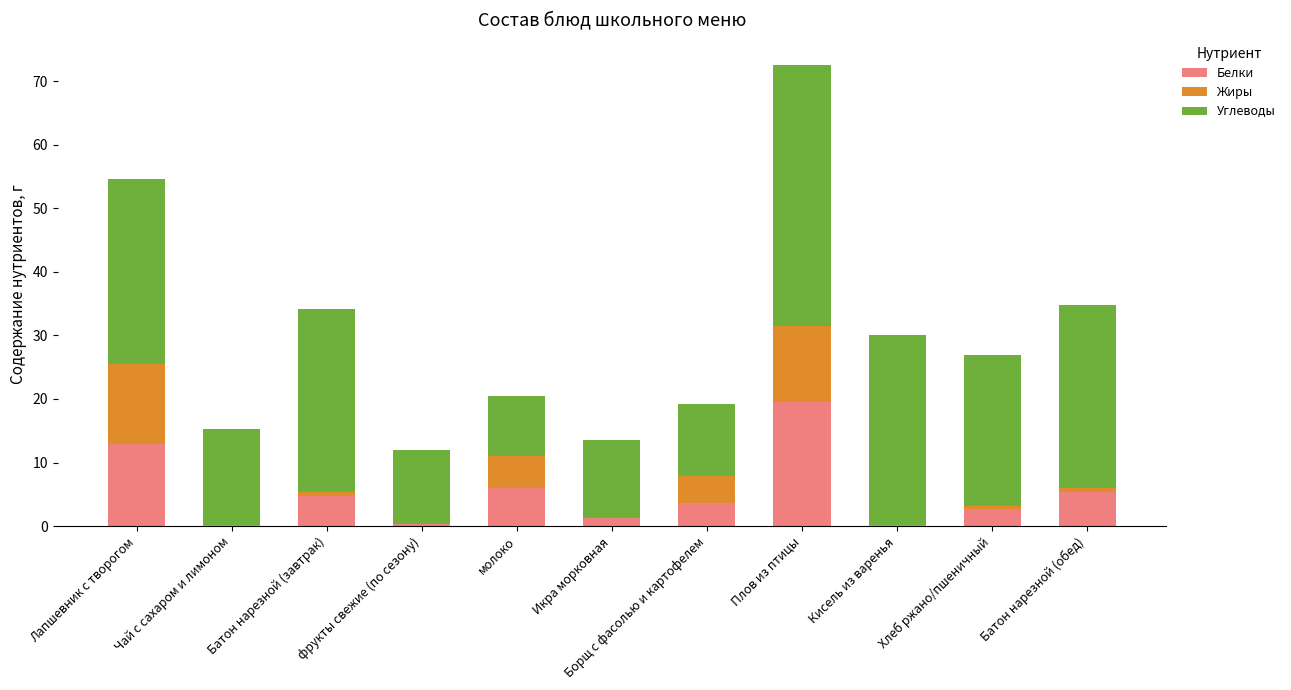

Is it true that Белки equals 6.0 at молоко?

True